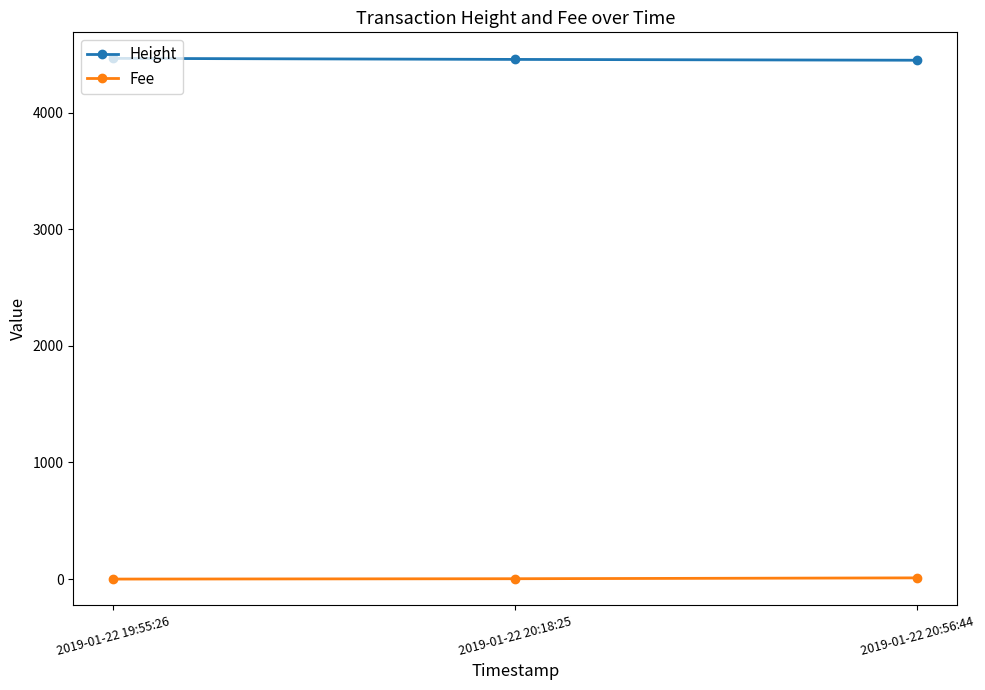

Where does the Height series first go above 4456?

2019-01-22 19:55:26